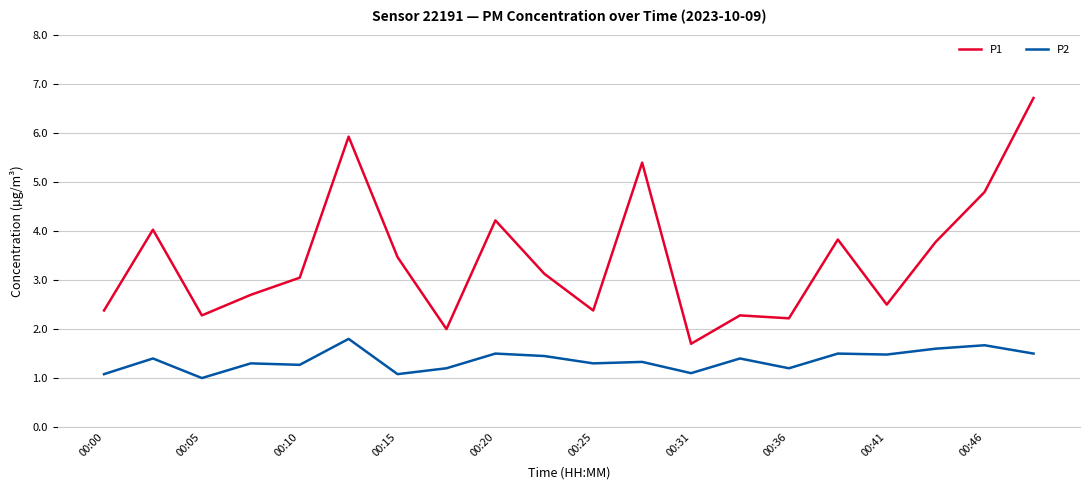

True or false: P1 and P2 intersect in this chart.

False